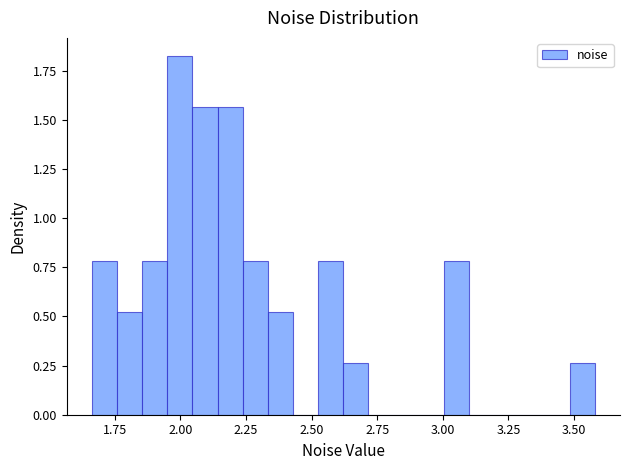

Around what value on the x-axis is the tallest bar? Give the approximate position of its centre, as read against the axis.

2.00